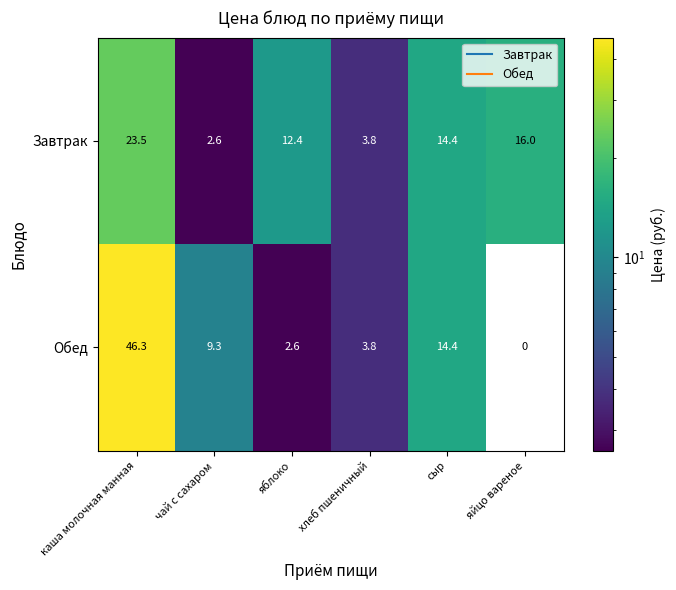

At which category is the sum across all series the highest?

каша молочная манная